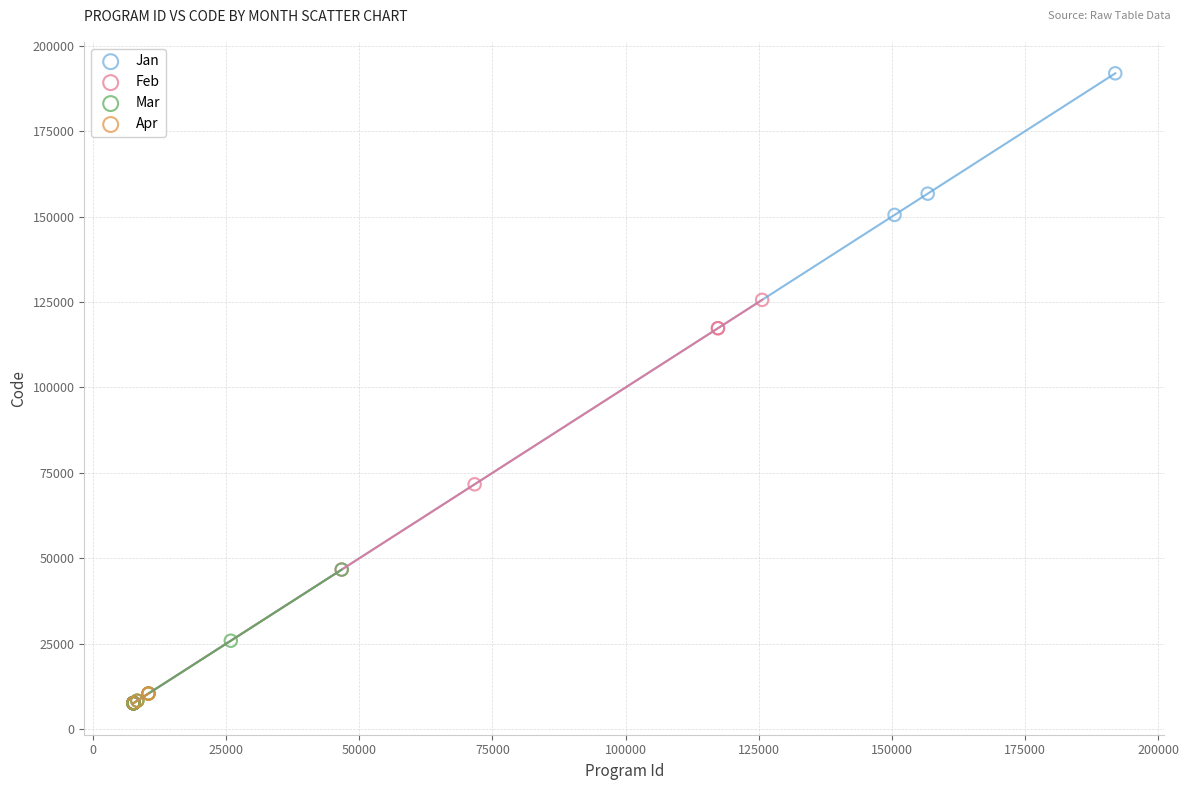

What are all the series names shown in the legend?

Jan, Feb, Mar, Apr